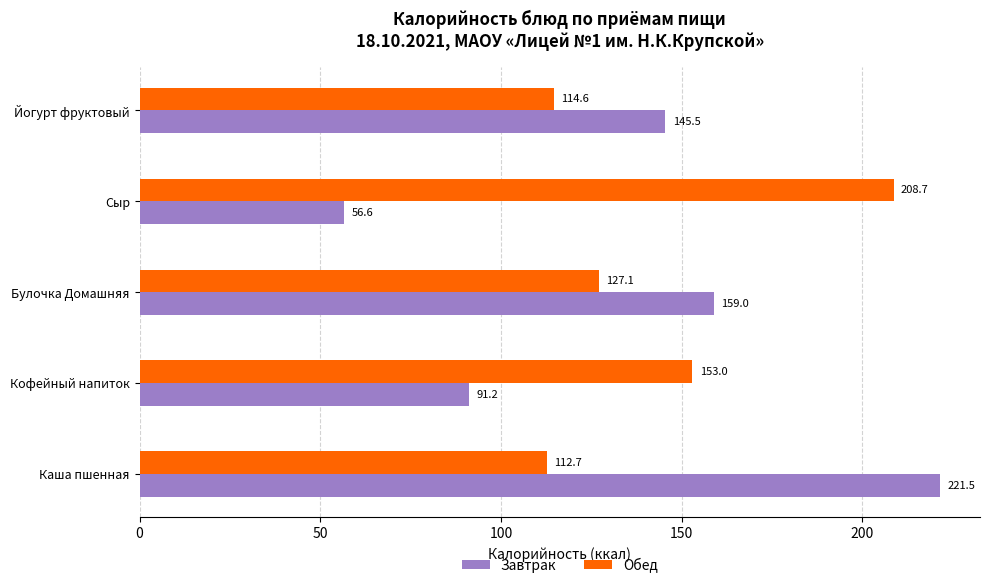

What are all the series names shown in the legend?

Завтрак, Обед